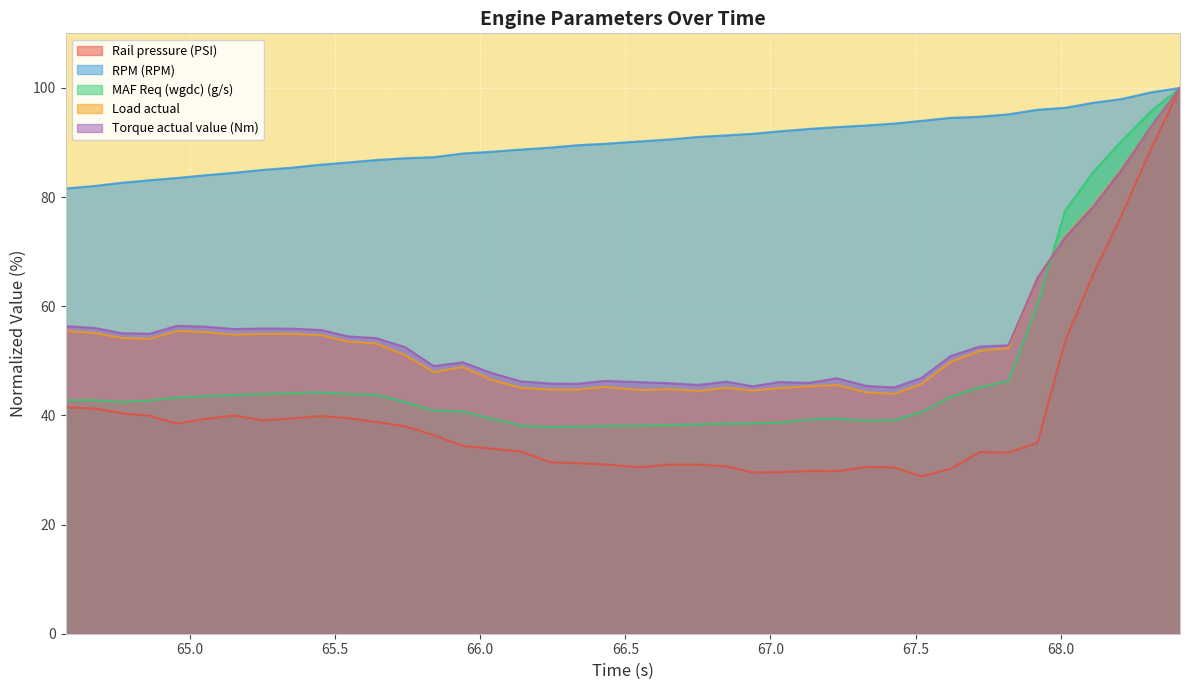

Is it true that Load actual equals 72.3 at 66.849?

False